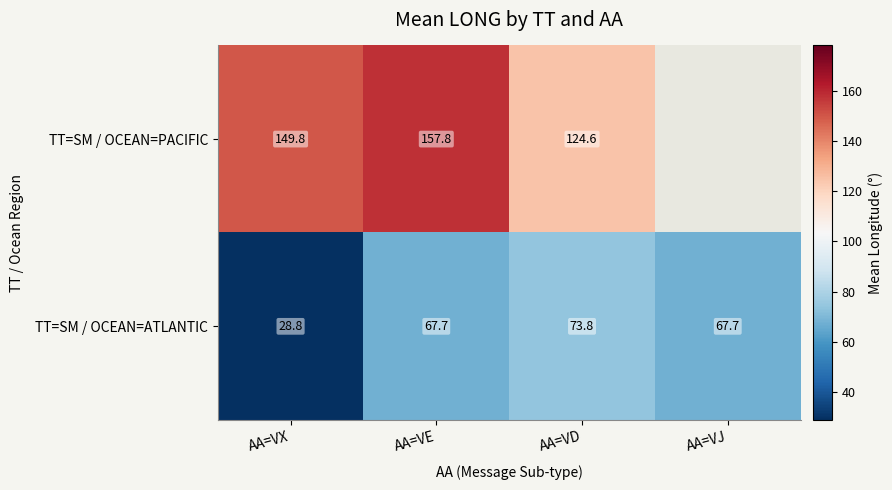

At AA=VE, list the series in order from largest to smallest.

TT=SM / OCEAN=PACIFIC, TT=SM / OCEAN=ATLANTIC